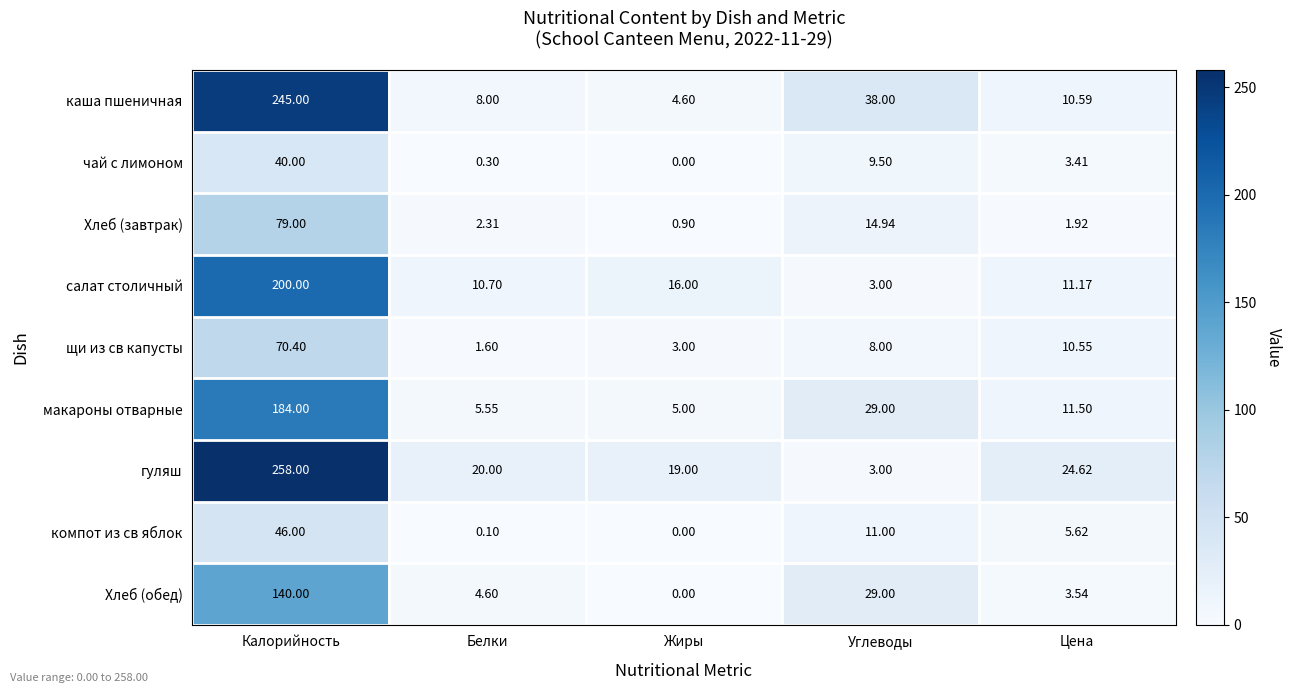

At which label does каша пшеничная first exceed 10?

Калорийность